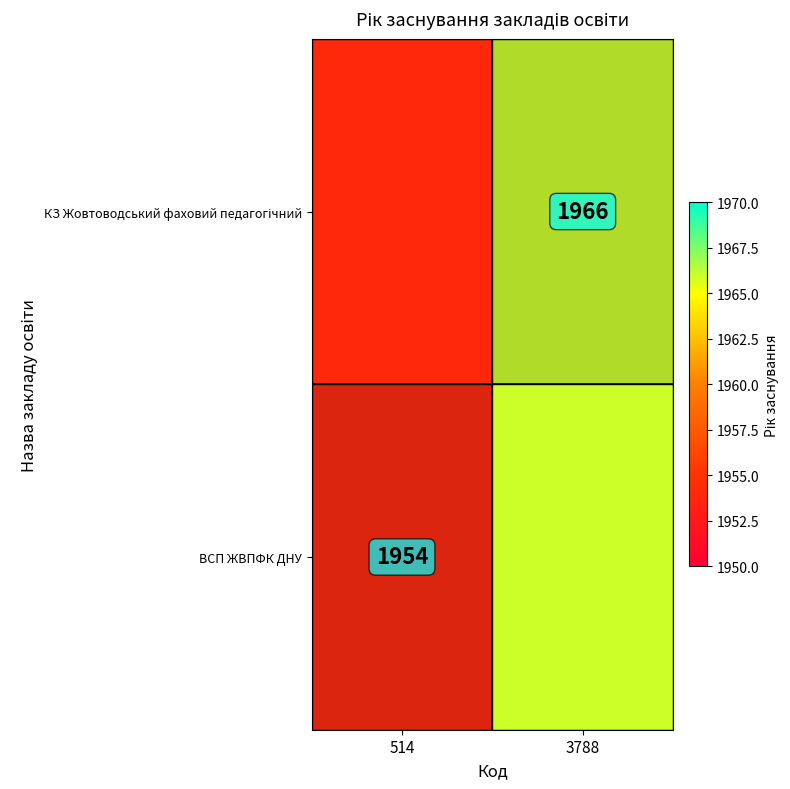

What is the maximum value shown in the chart?

1966.0